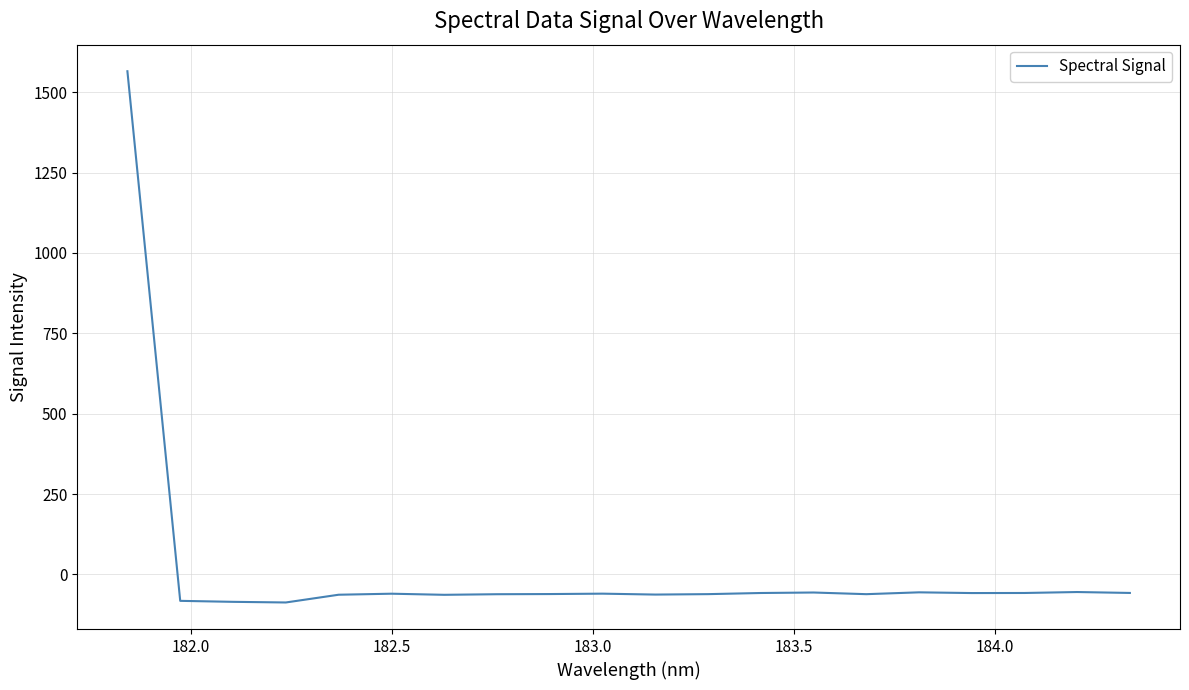

What is the smallest value displayed?

-87.0